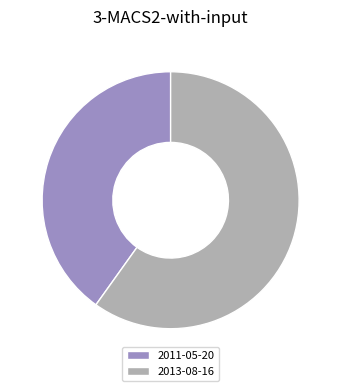

Combined, do 2011-05-20 and 2013-08-16 account for over 50%?

Yes